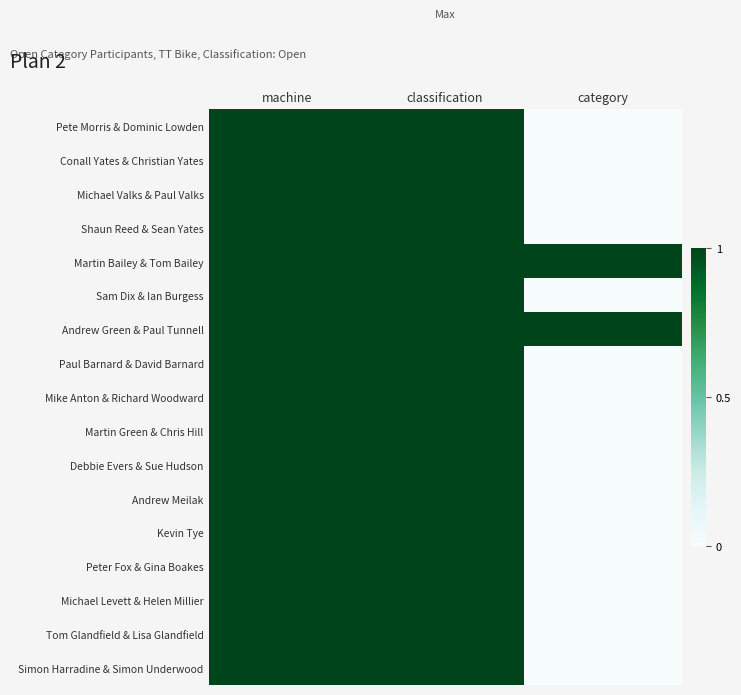

What is the spread (max minus min) of values at category?

1